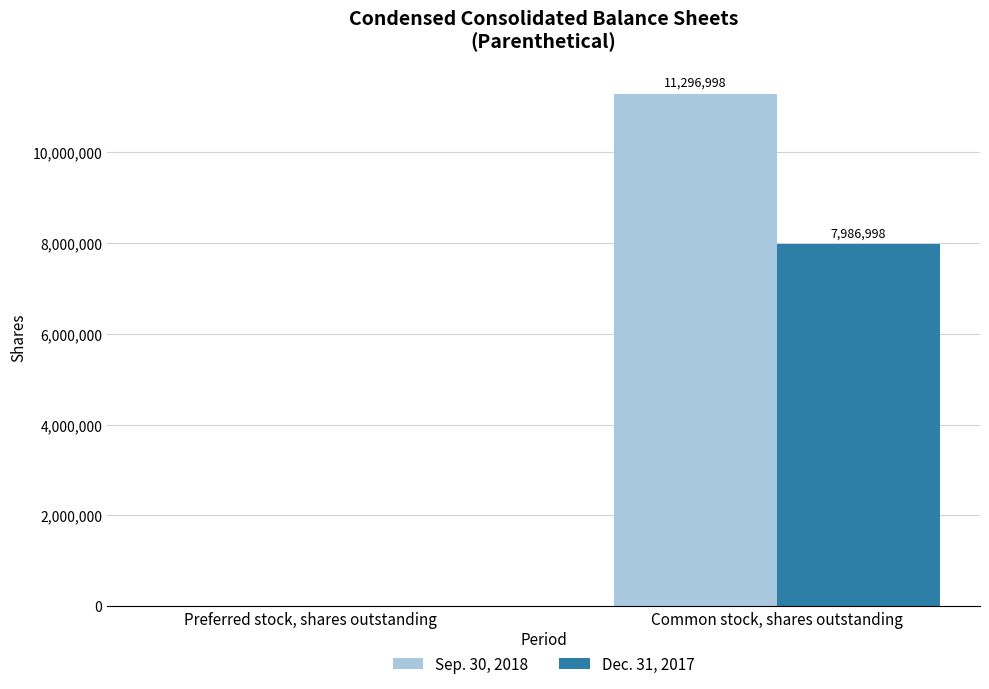

The value of Dec. 31, 2017 at Common stock, shares outstanding is 7986998. True or false?

True